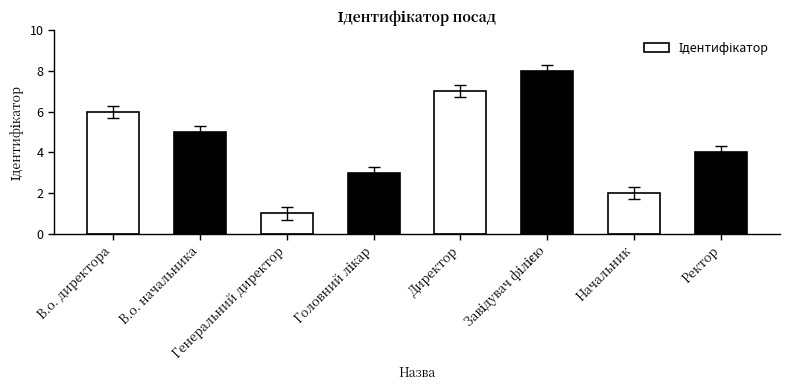

What is the greatest value displayed?

8